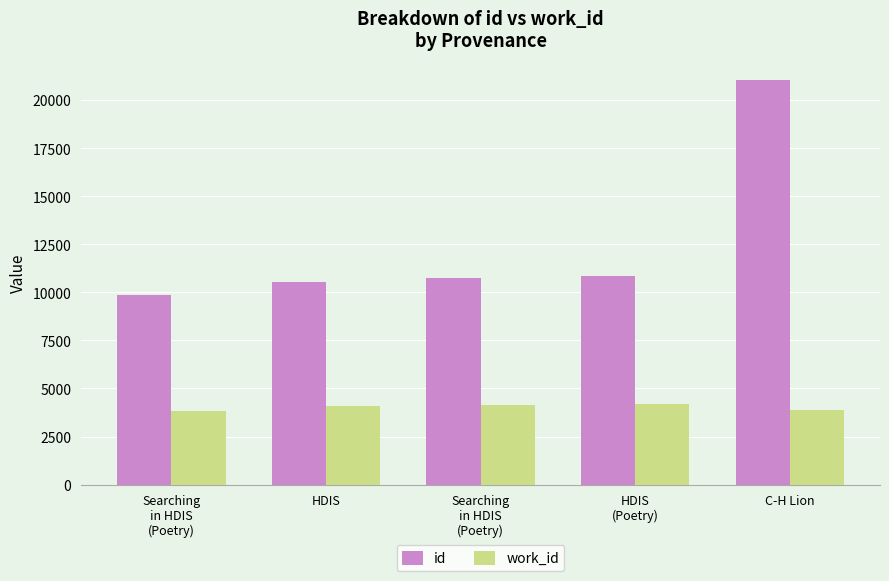

What is the average value of the work_id series?

4033